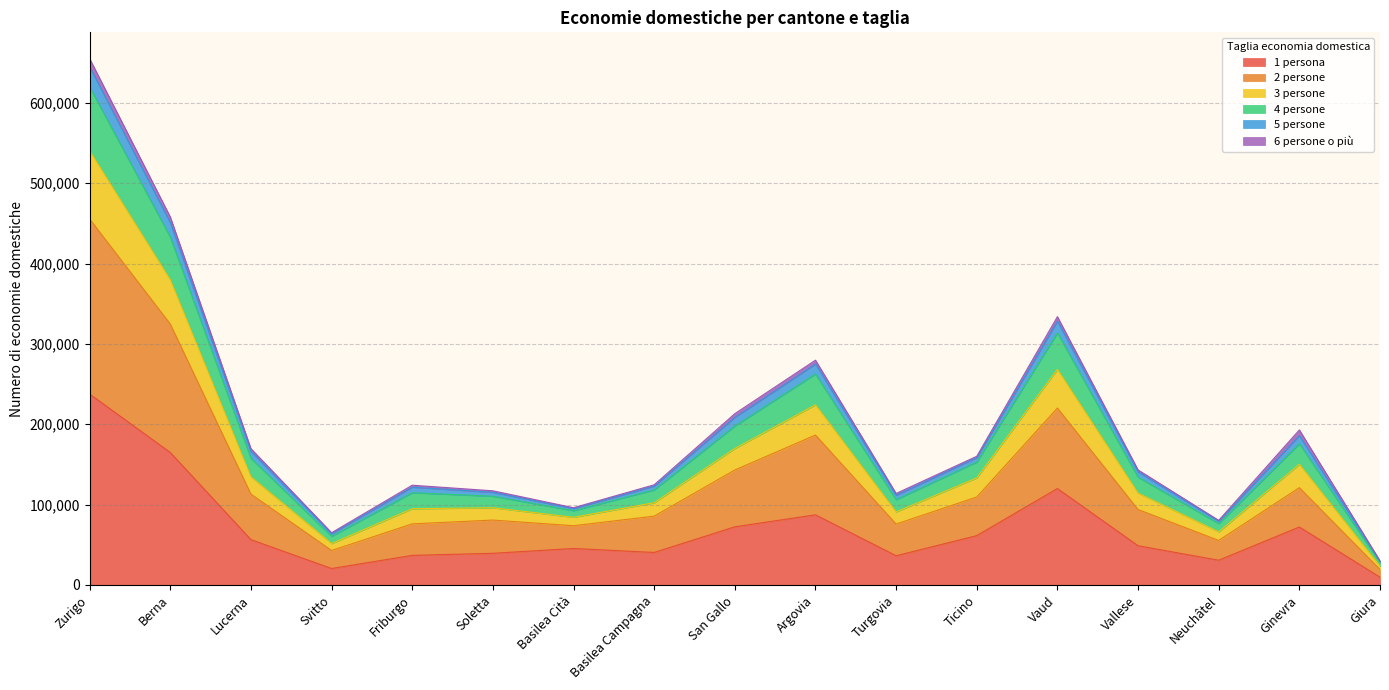

Which category has the highest value across all series?

Zurigo